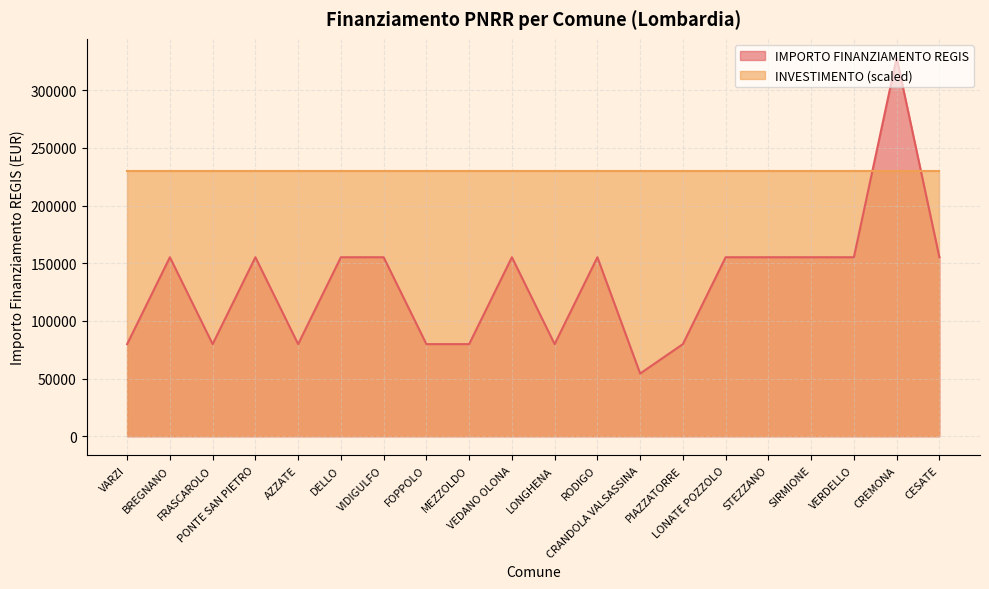

Which label corresponds to the smallest value in the chart?

CRANDOLA VALSASSINA